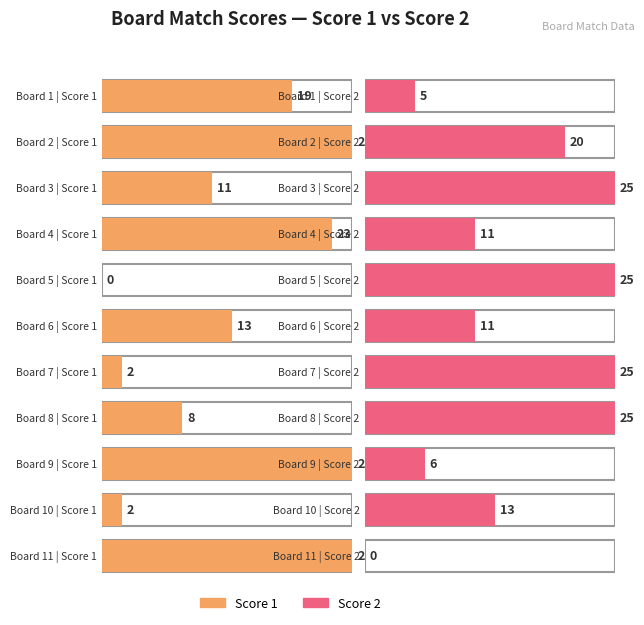

At which category is the sum across all series the highest?

2